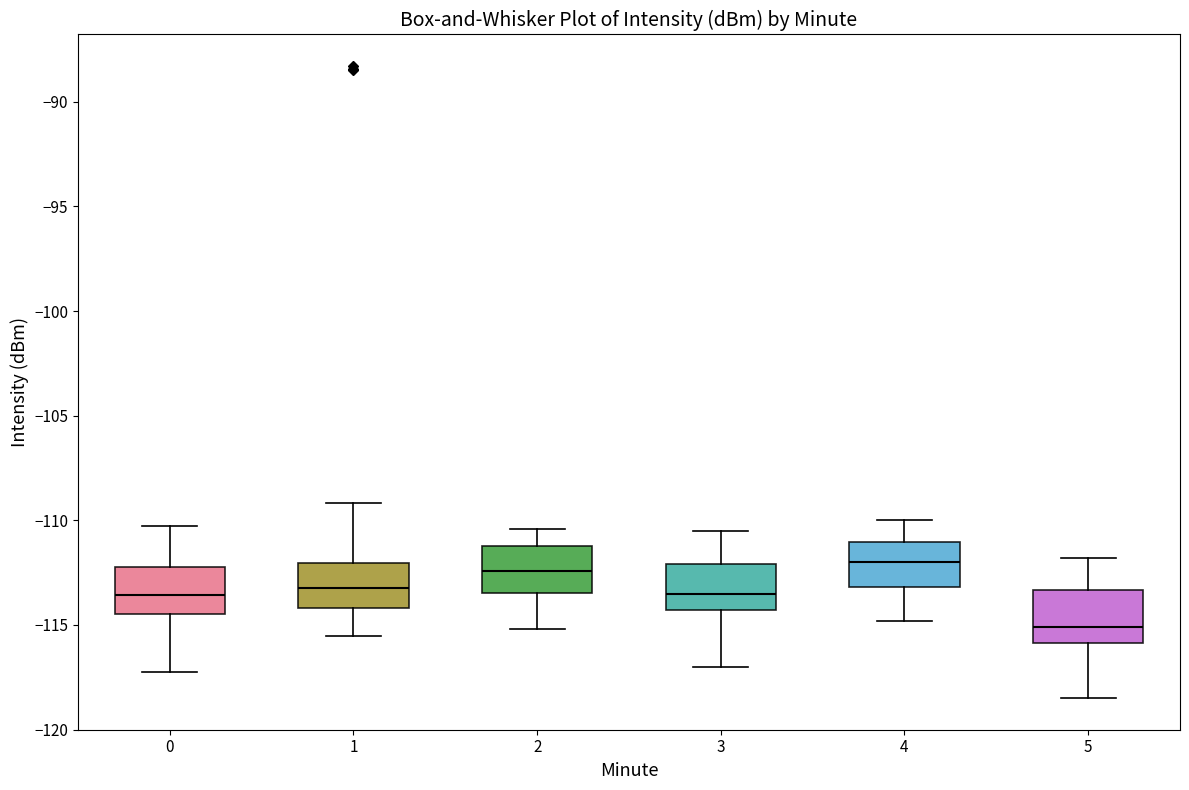

Which box has the lowest median line?

5